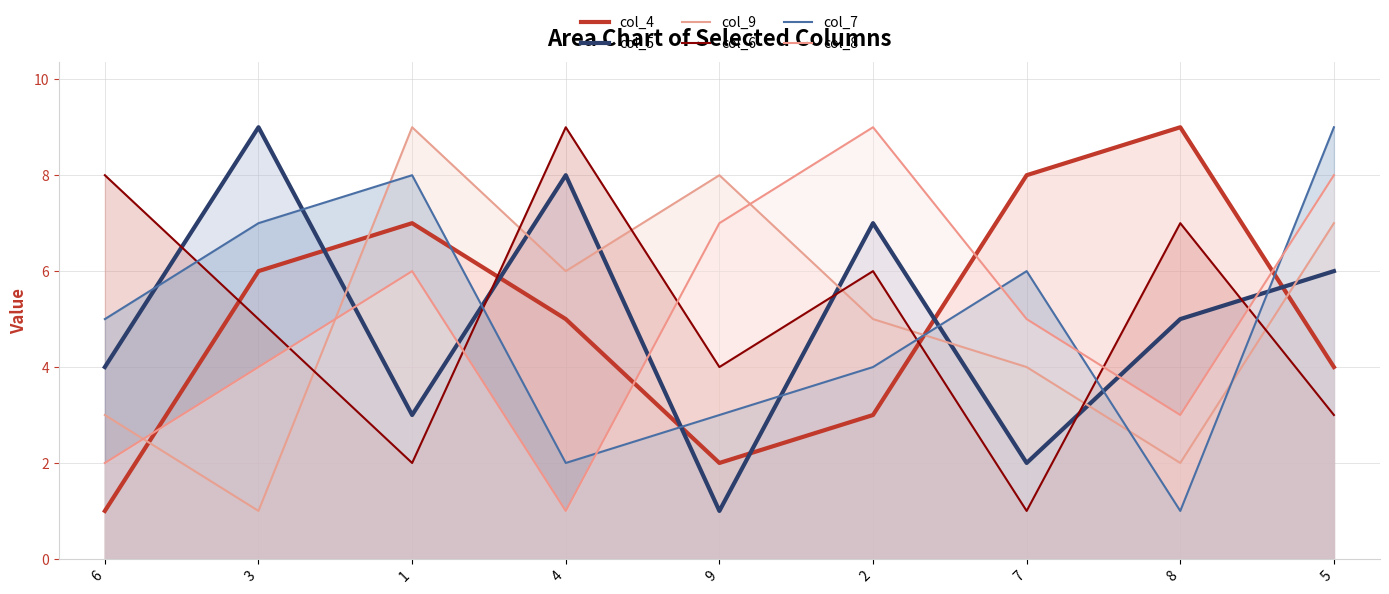

At which category does col_7 reach its first local peak?

1